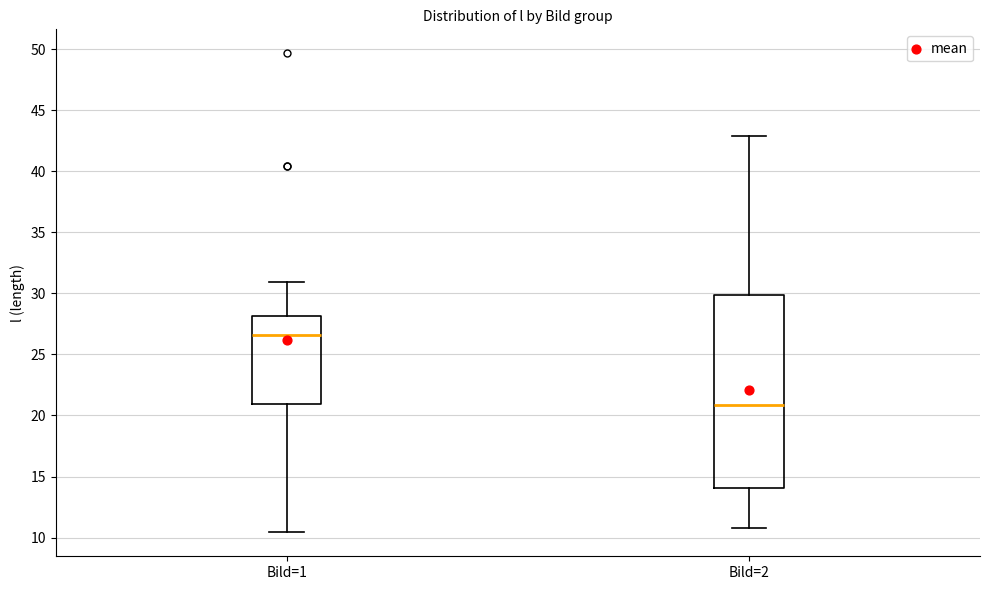

Which box's median line is the lowest?

Bild=2